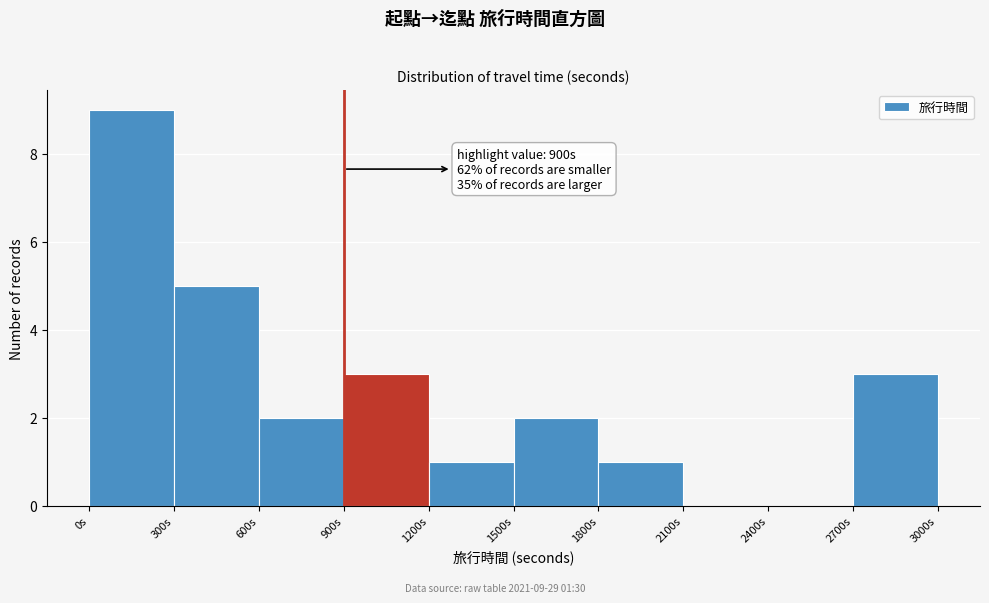

Over which range of the x-axis is the bar tallest?

0 to 300